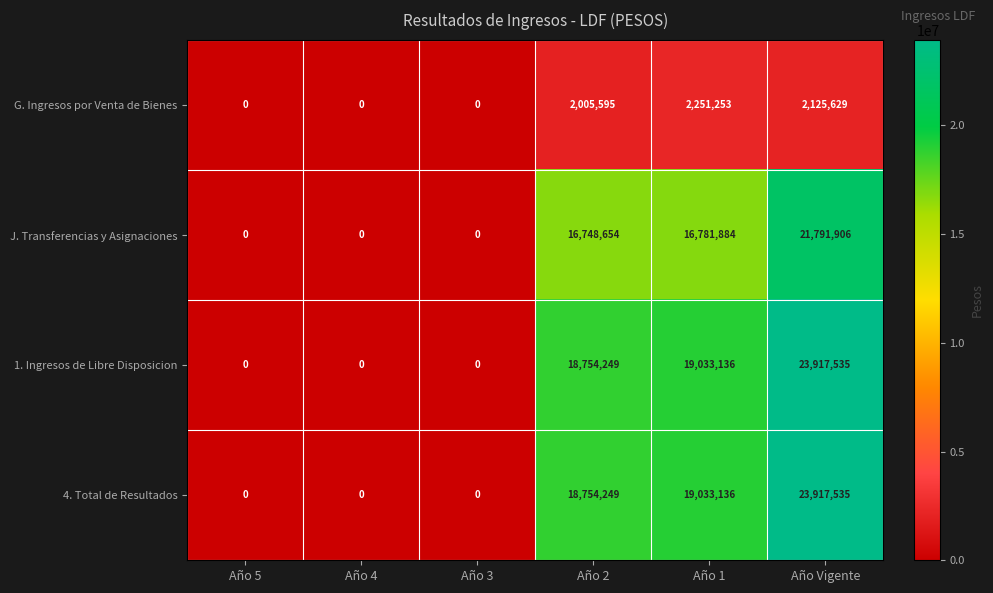

What is the average value of the 1. Ingresos de Libre Disposicion series?

10284153